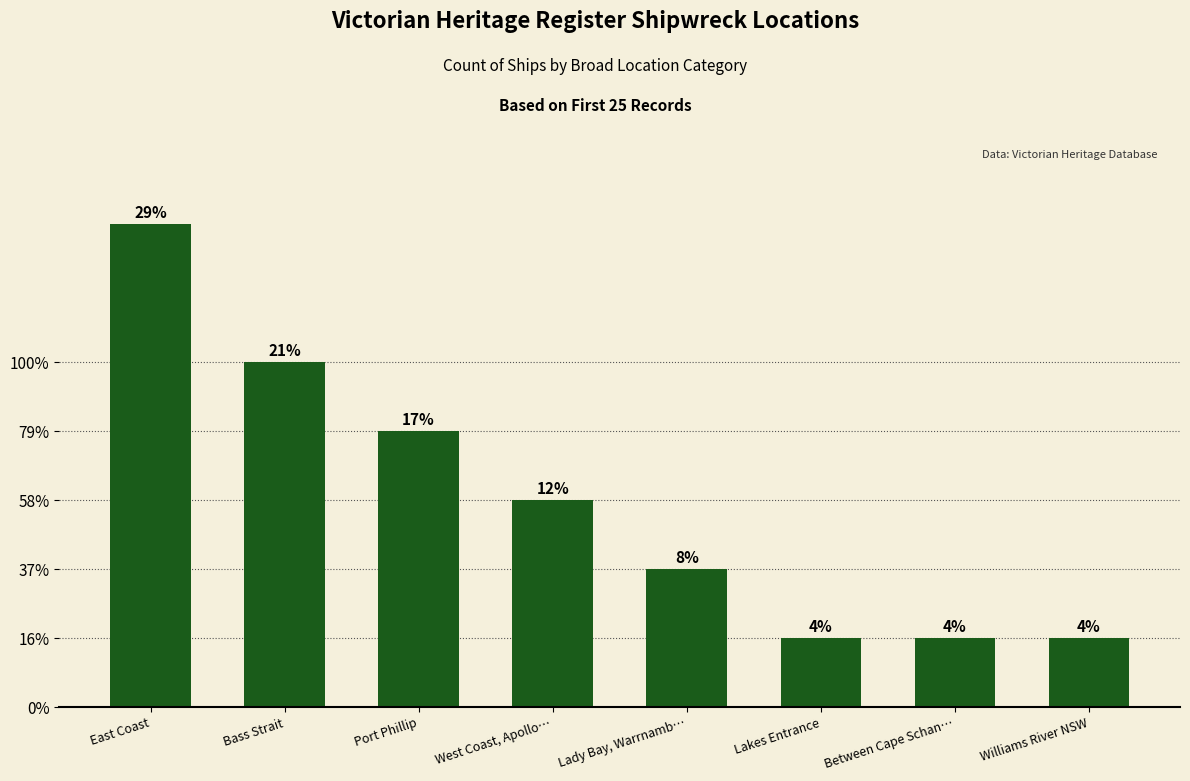

Are the bars horizontal?

No